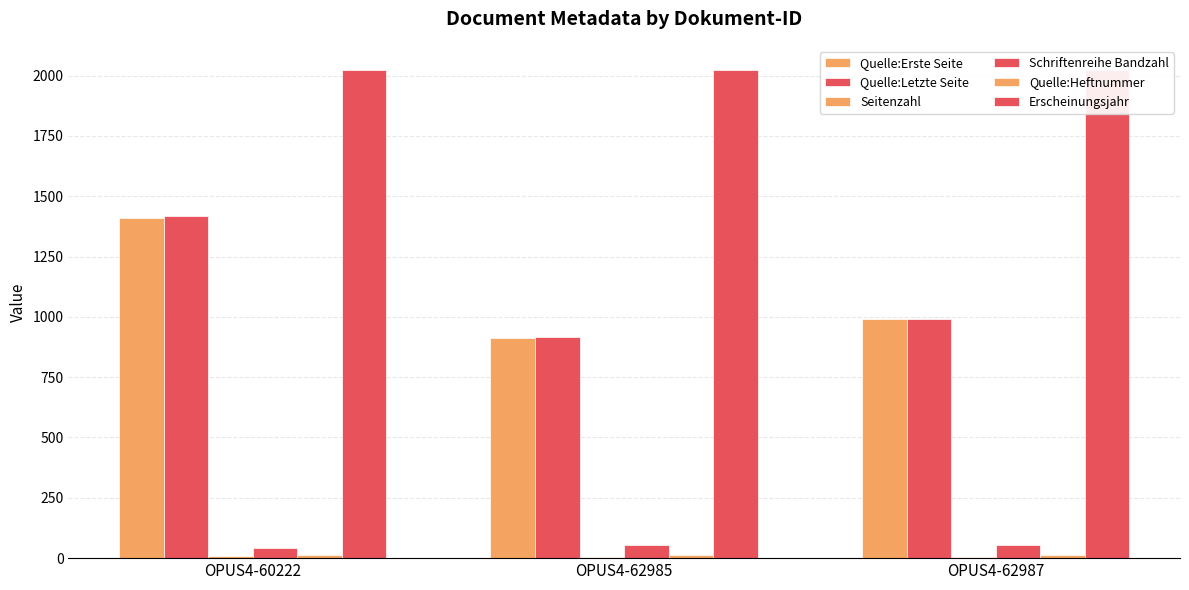

What is the average value of the Quelle:Letzte Seite series?

1109